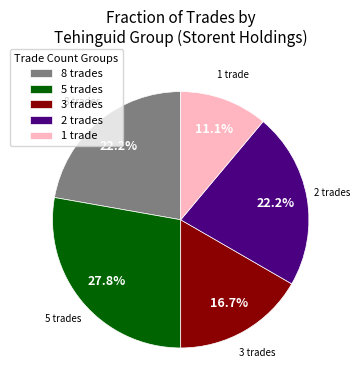

What is the ratio of the value at 2 trades to the value at 1 trade?

2.0